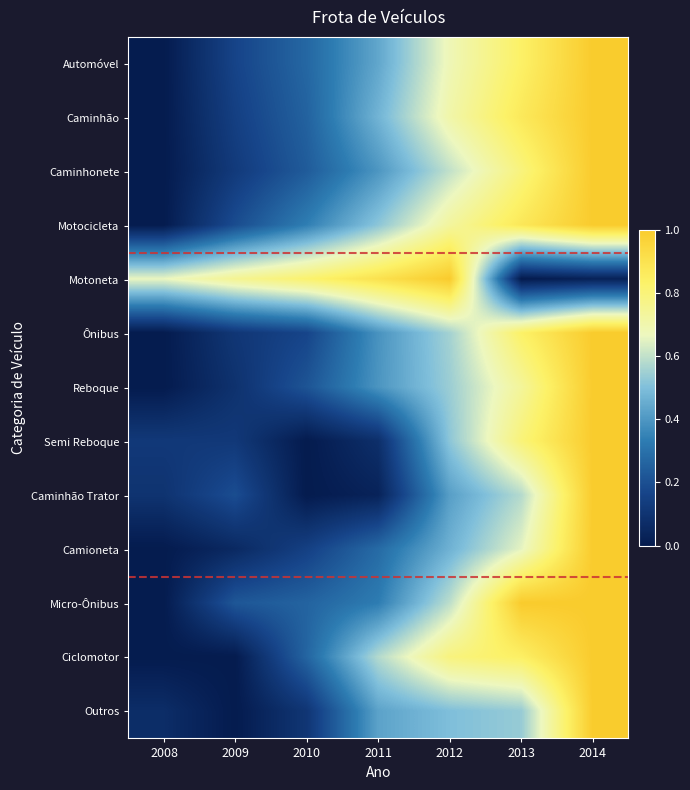

At 2014, list the series in order from largest to smallest.

Automóvel, Caminhão, Caminhonete, Motocicleta, Ônibus, Reboque, Semi Reboque, Caminhão Trator, Camioneta, Micro-Ônibus, Ciclomotor, Outros, Motoneta